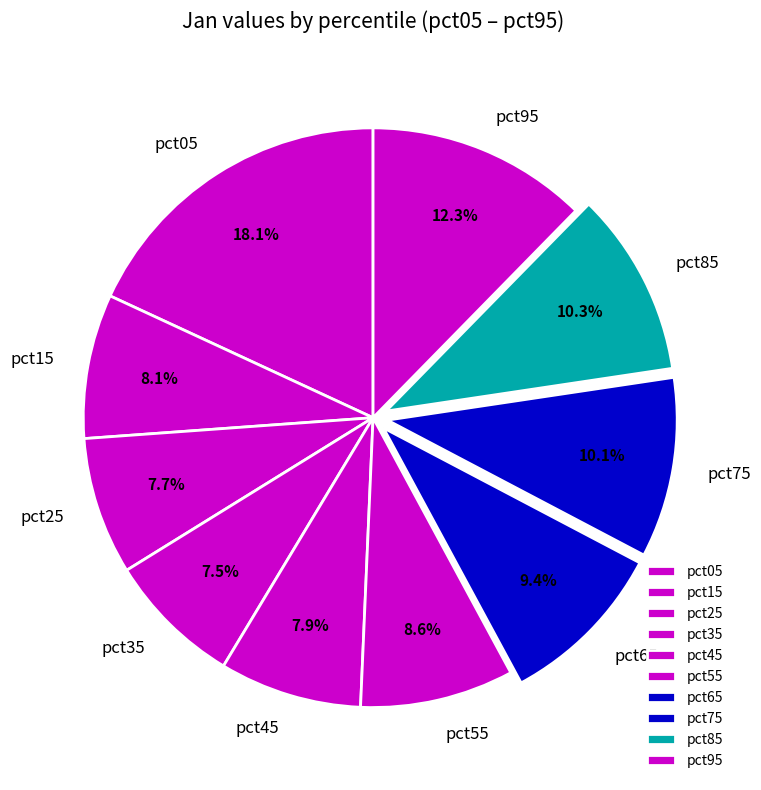

What percentage do pct35 and pct05 together represent?

25.6%